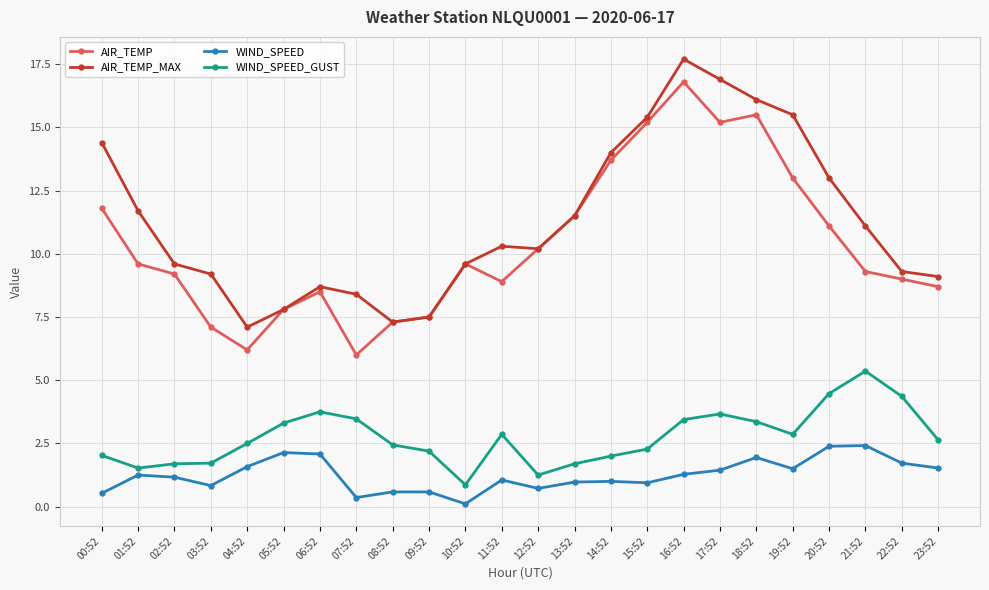

True or false: WIND_SPEED_GUST and AIR_TEMP_MAX cross at least once.

False